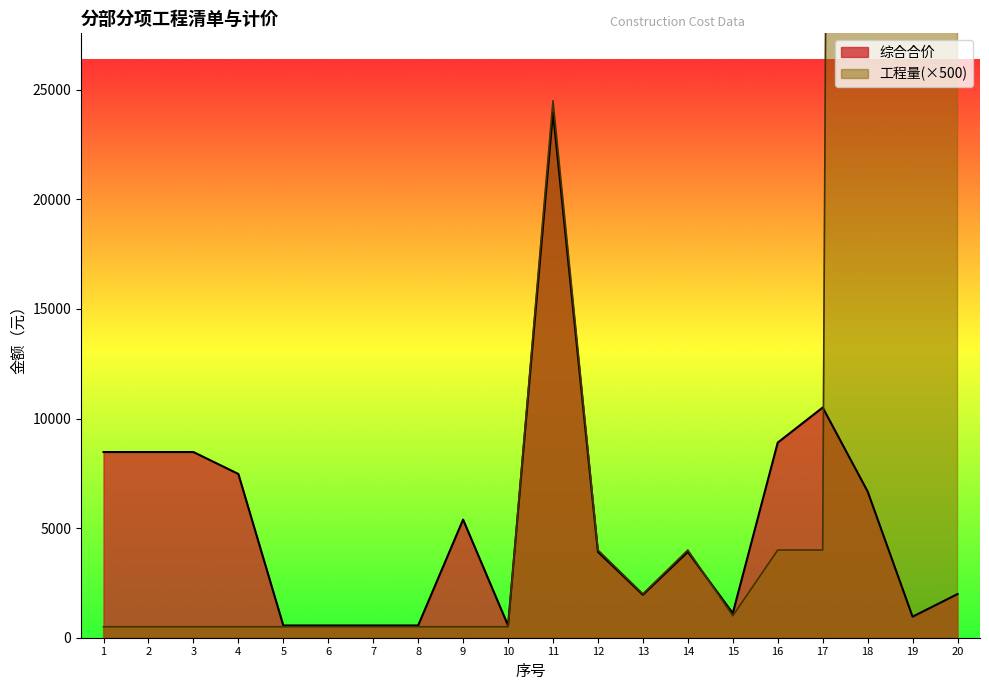

What is the difference between the maximum and second lowest values in the 综合合价 series?

23419.3